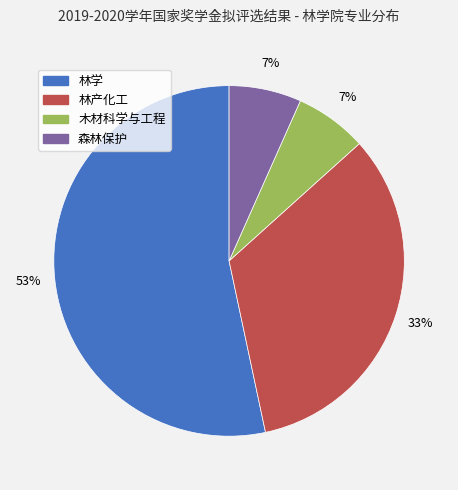

Is there a majority slice in this chart?

Yes